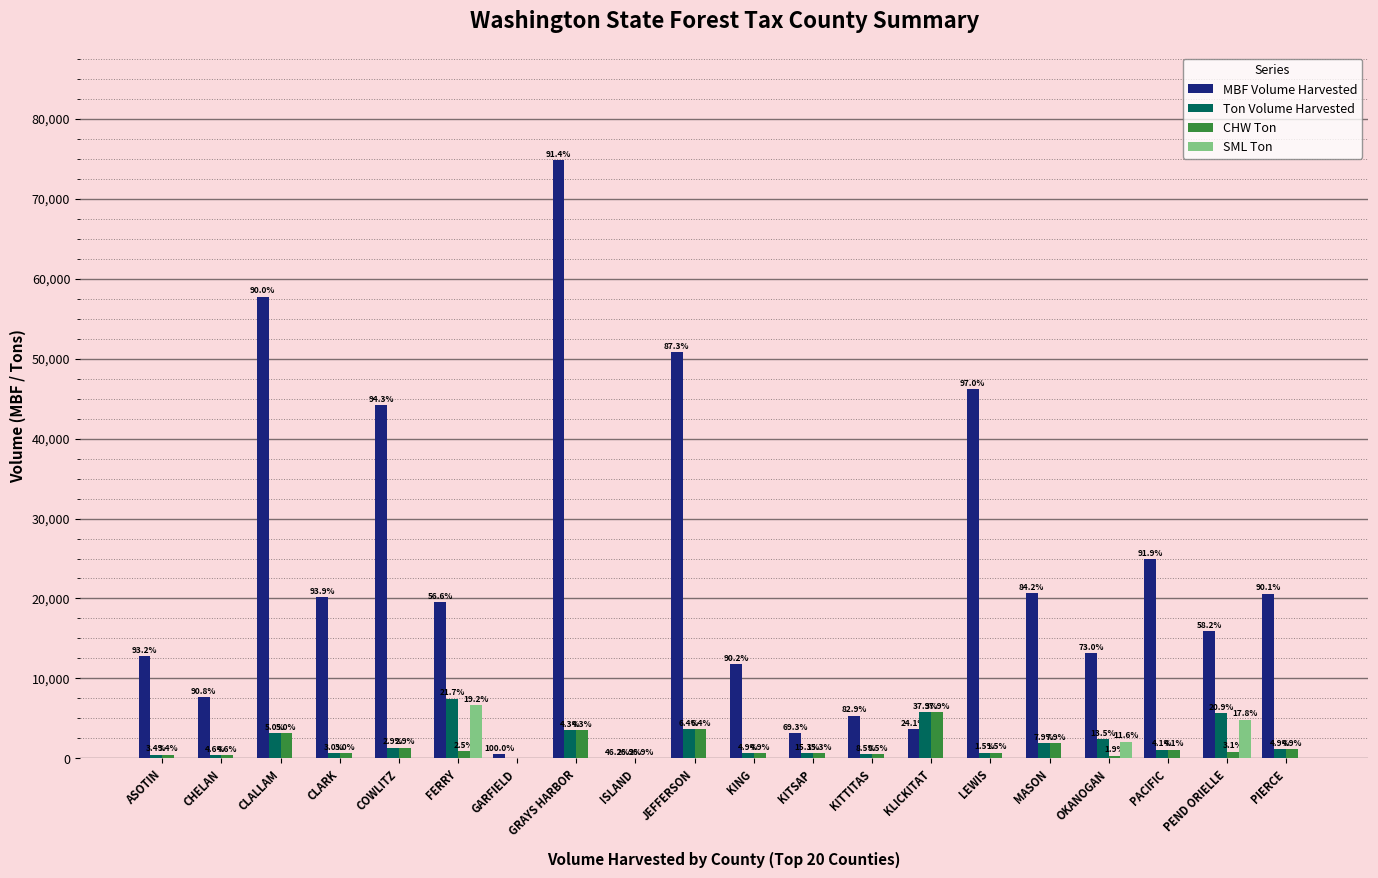

What are all the series names shown in the legend?

MBF Volume Harvested, Ton Volume Harvested, CHW Ton, SML Ton